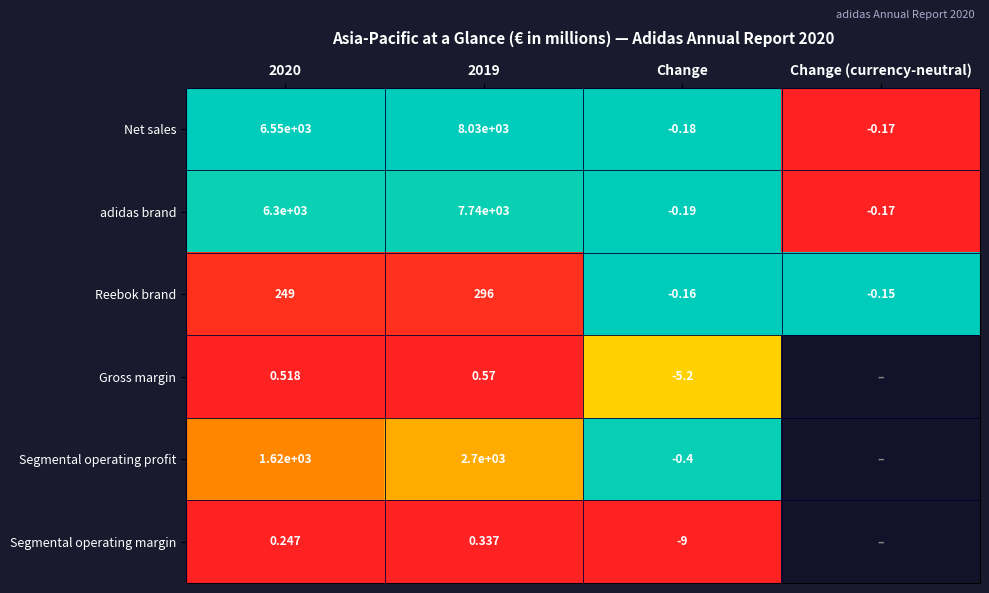

Which series changed the most between 2019 and Change?

Net sales